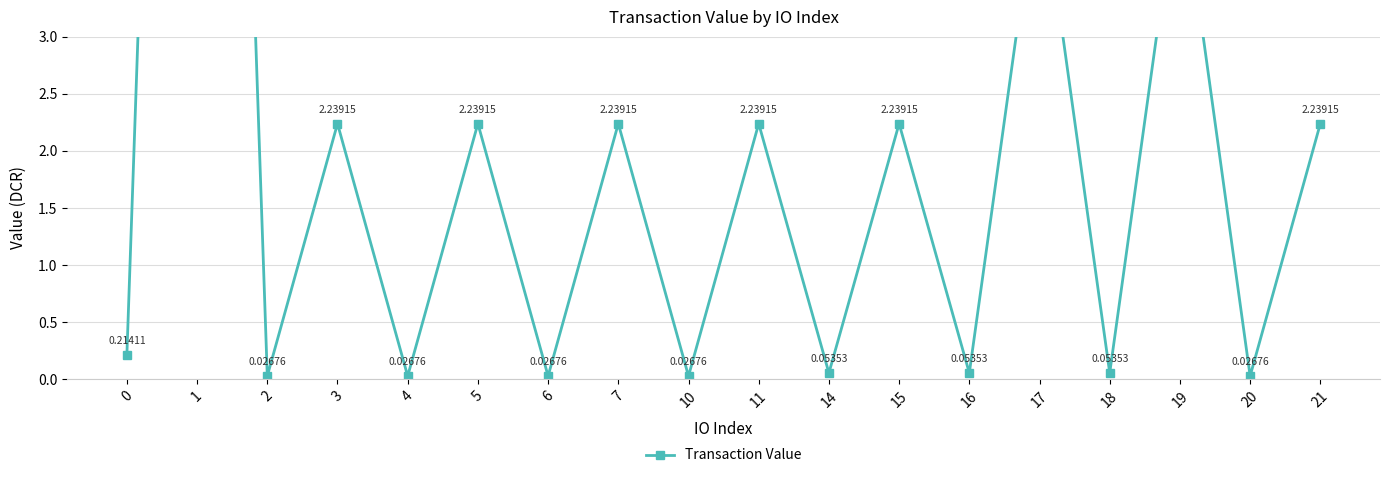

What is the greatest value displayed?

17.9